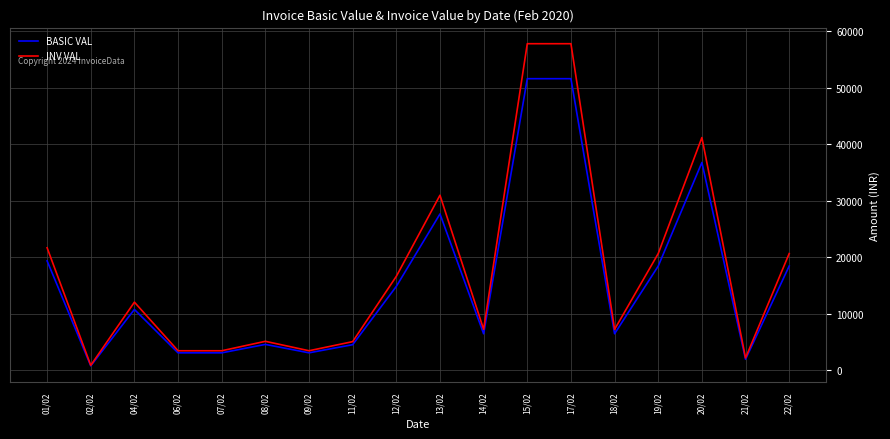

Which series has the largest range (max minus min)?

INV VAL